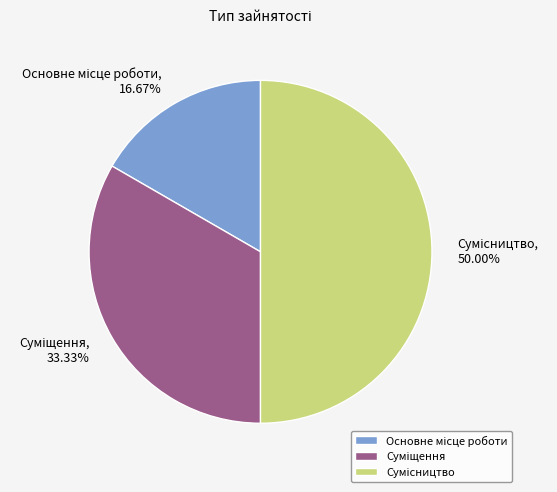

What is the ratio of the value at Суміщення to the value at Сумісництво?

0.7